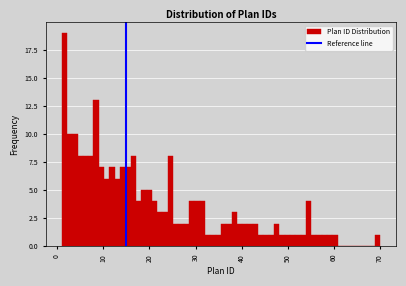

Read against the x-axis, roughly where is the centre of the tallest bar?

2